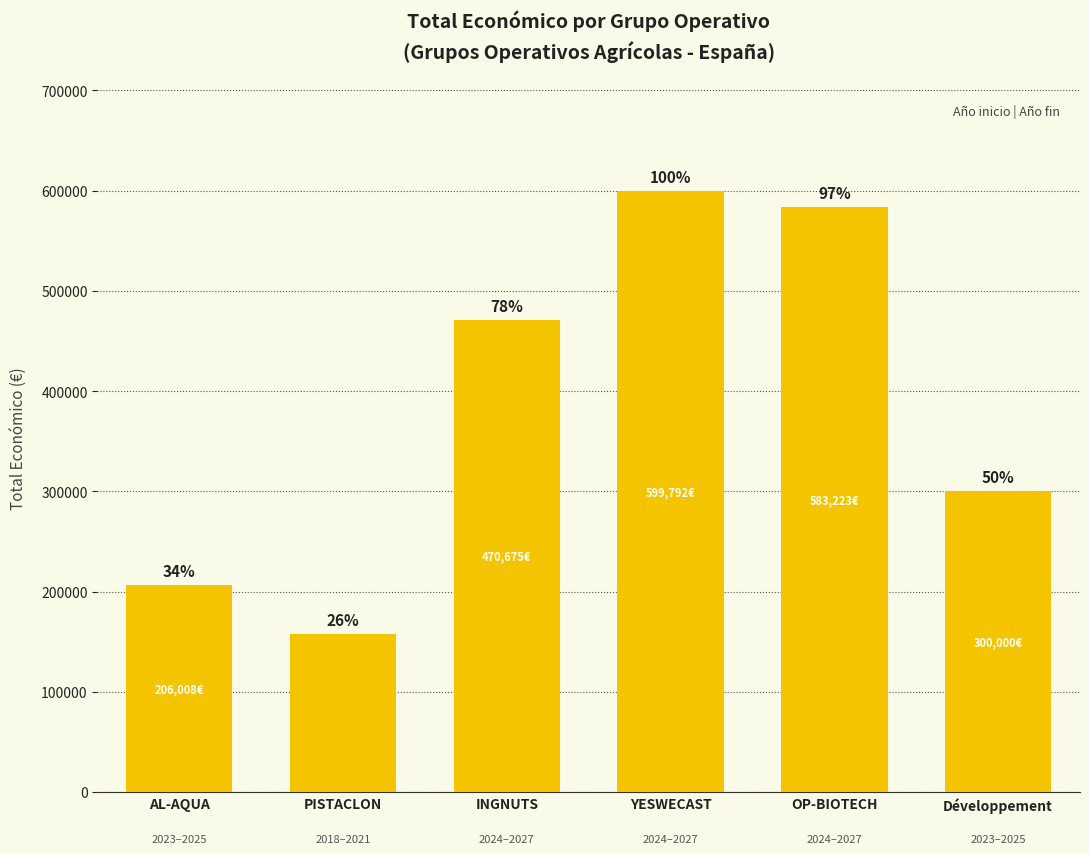

How many bars are there in total?

6